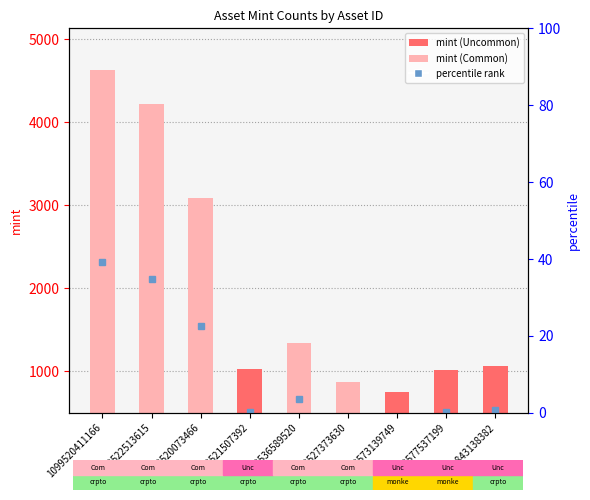

At which category does the chart reach its peak across all series?

1099520411166